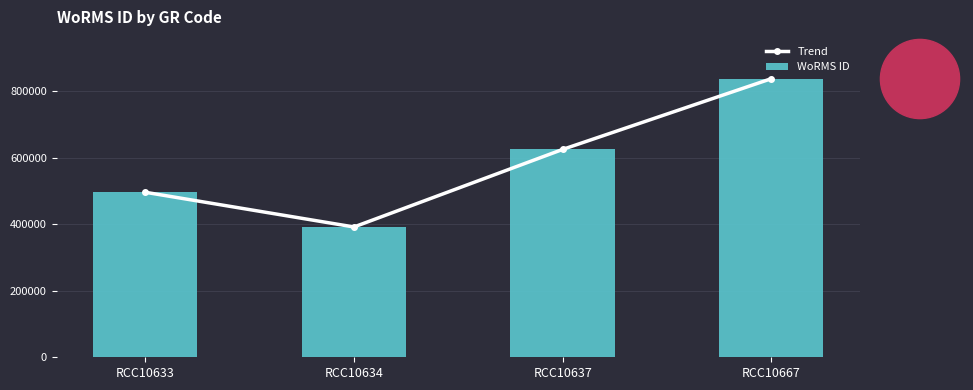

The Trend series shows 391509 at RCC10634. True or false?

True